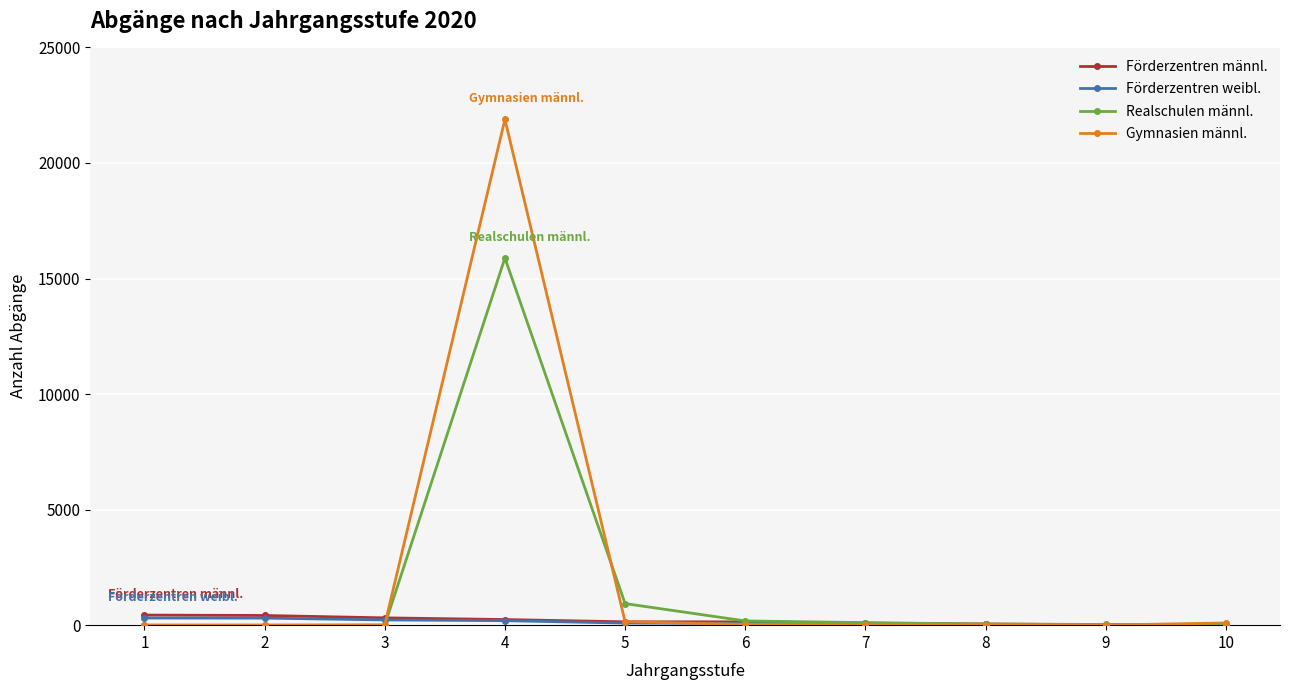

What is the sum of all Realschulen männl. values?

17195